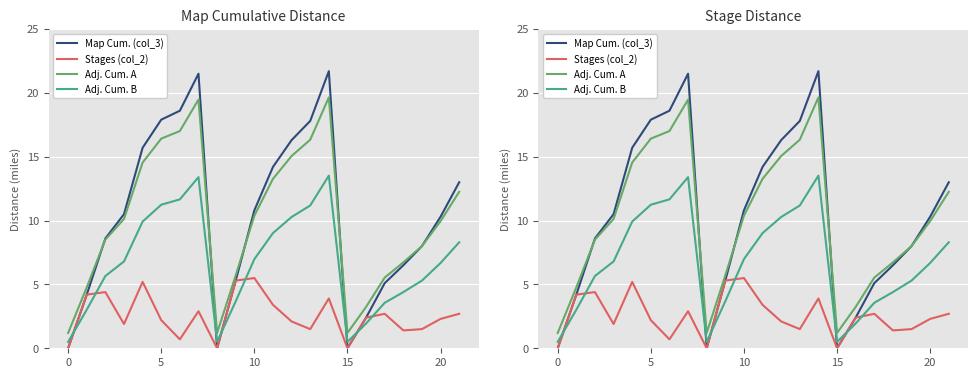

What is the average value of the Stages (col_2) series?

2.6